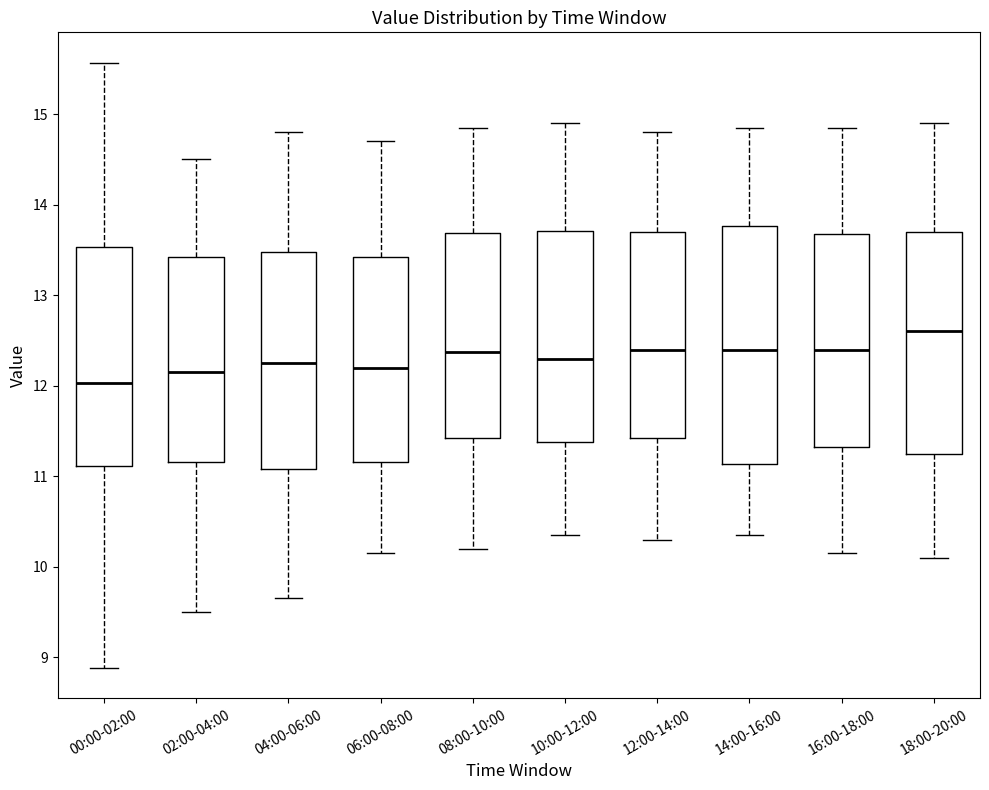

Where does the lower whisker of the box for 10:00-12:00 end on the y-axis? The values are not printed on the chart, so give them approximately, as read against the axis.

10.4